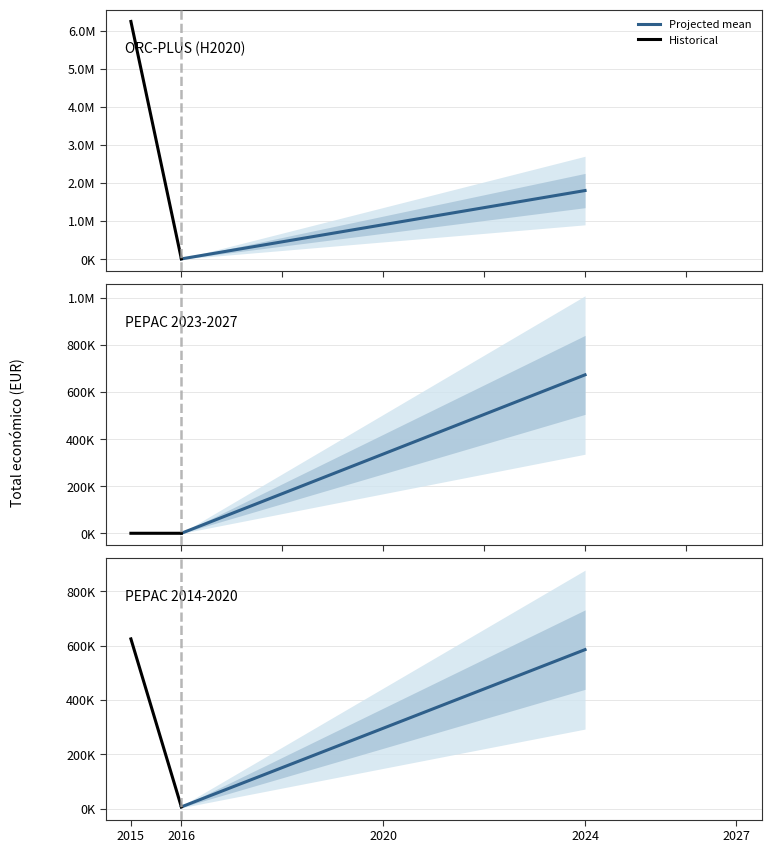

Rank the categories by Historical value from lowest to highest.

2016, 2015